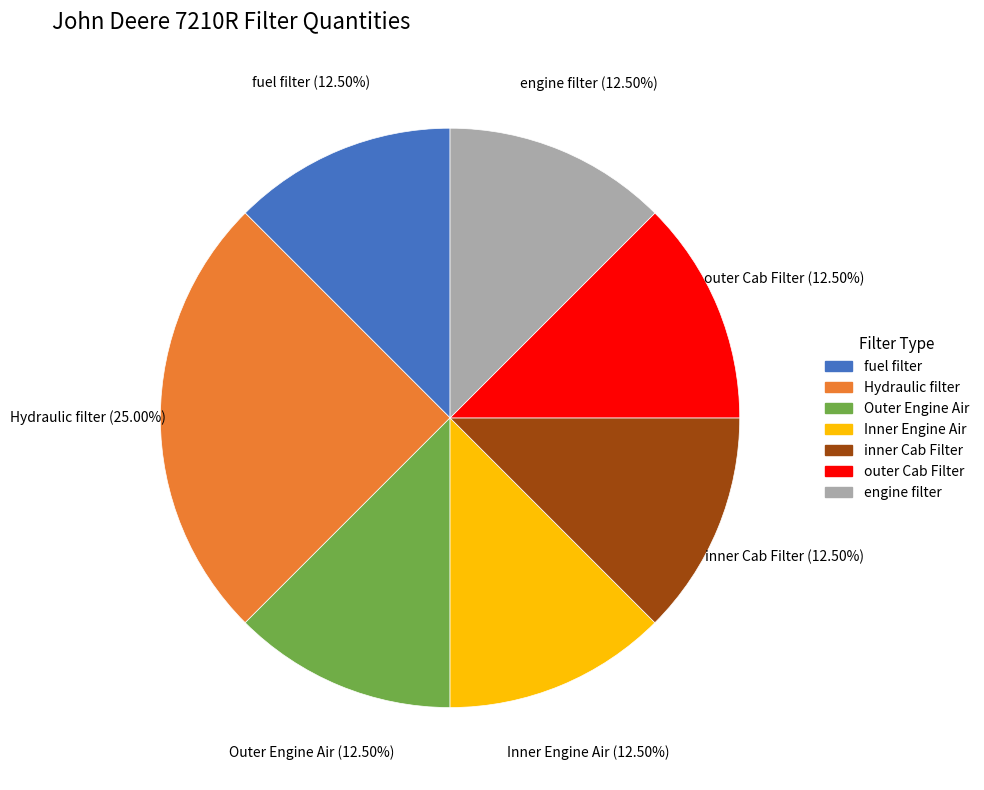

Does fuel filter represent more than half of the total?

No